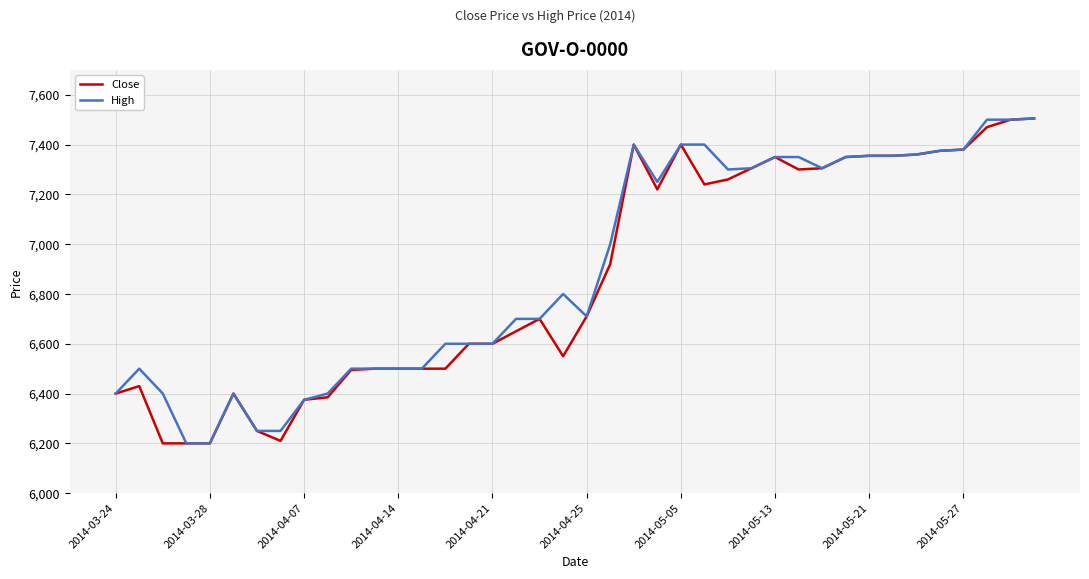

What is the maximum value for High?

7505